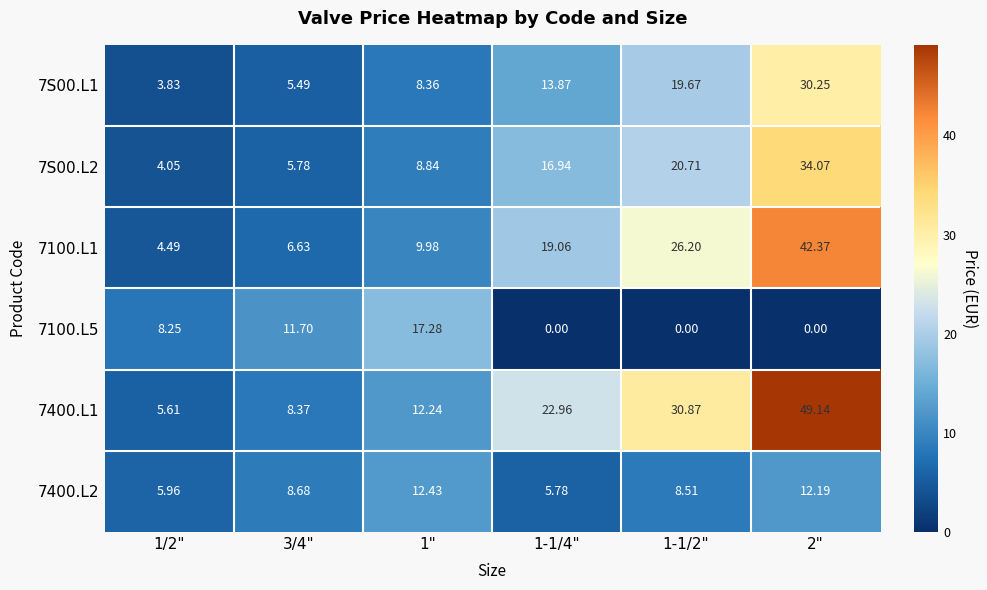

Between 1/2" and 2", which is larger?

2"